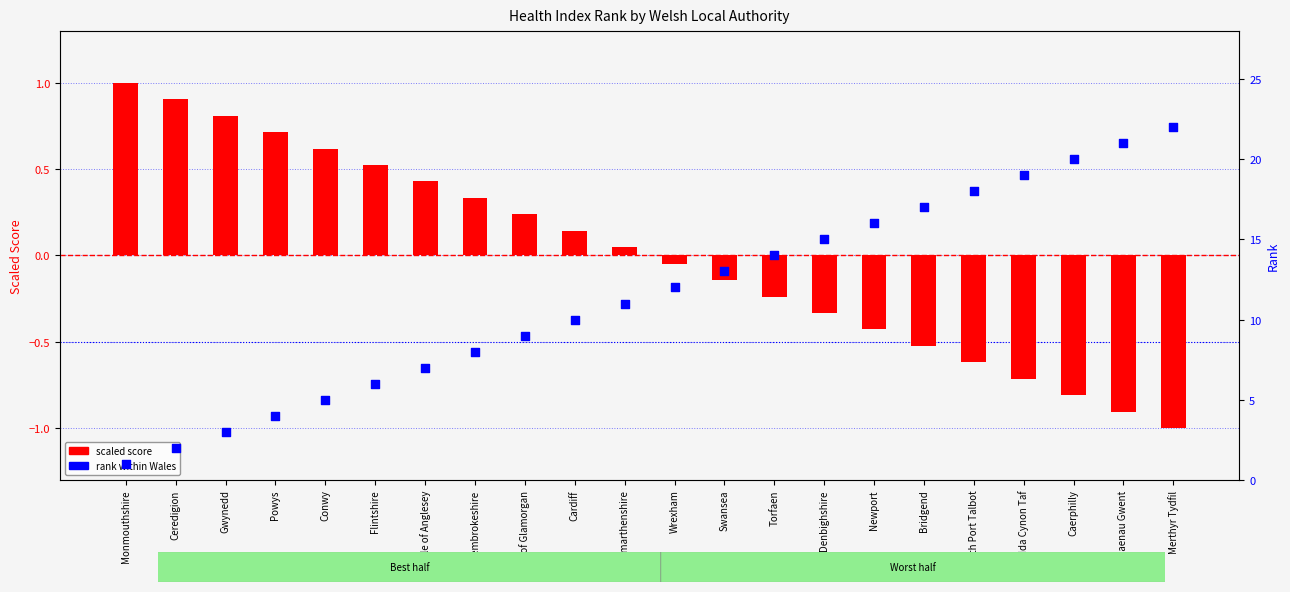

Which series contains the highest Y value?

rank